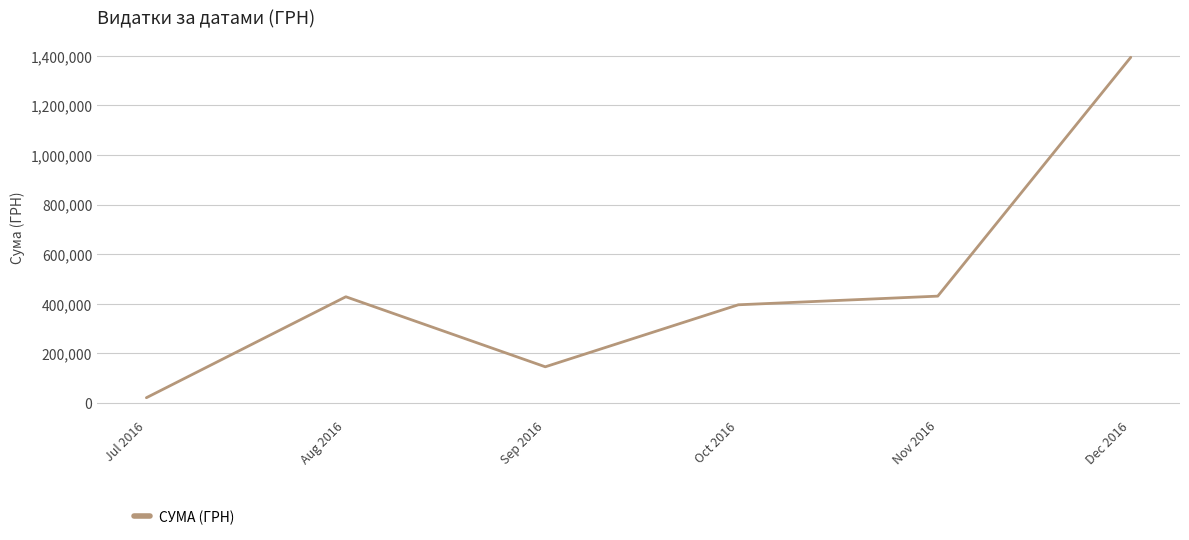

Between Oct 2016 and Dec 2016, which is larger?

Dec 2016